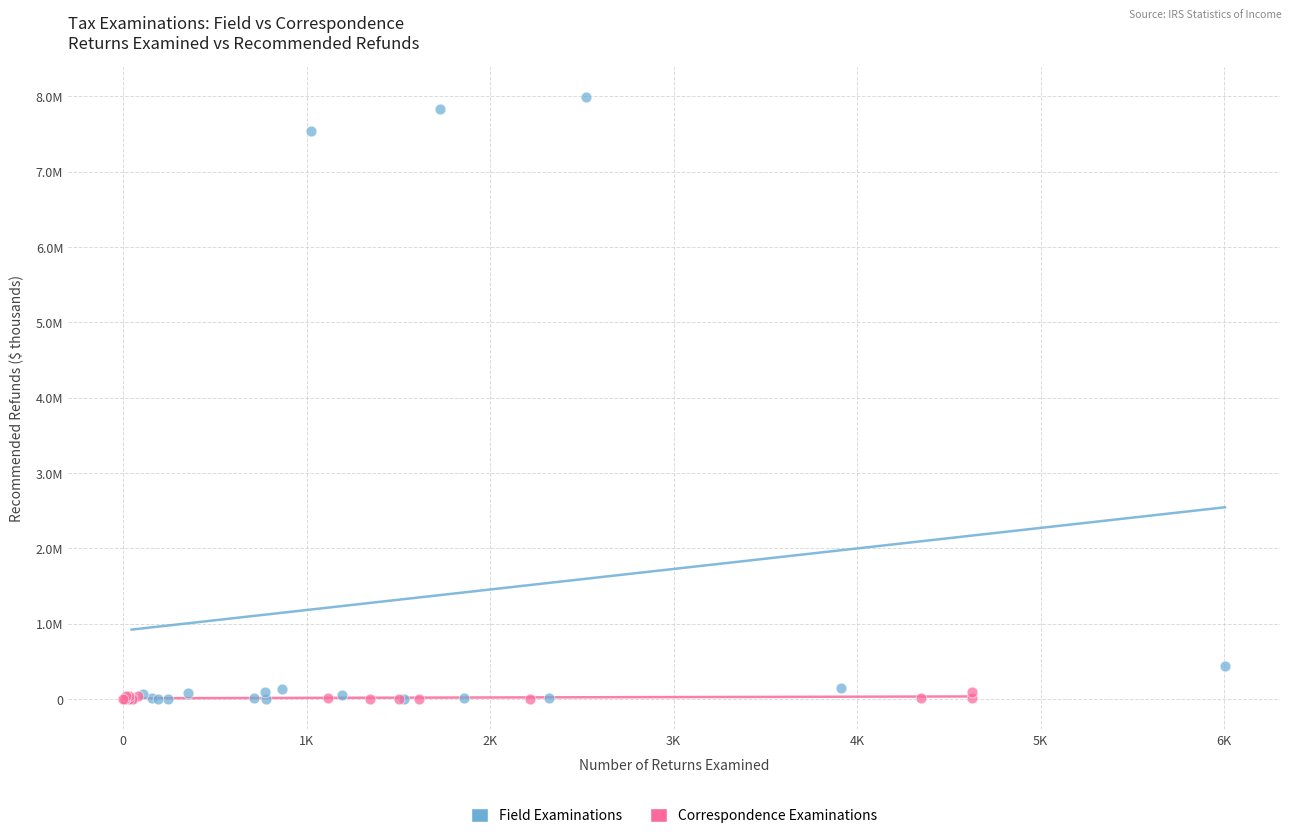

What are all the series names shown in the legend?

Field Examinations, Correspondence Examinations